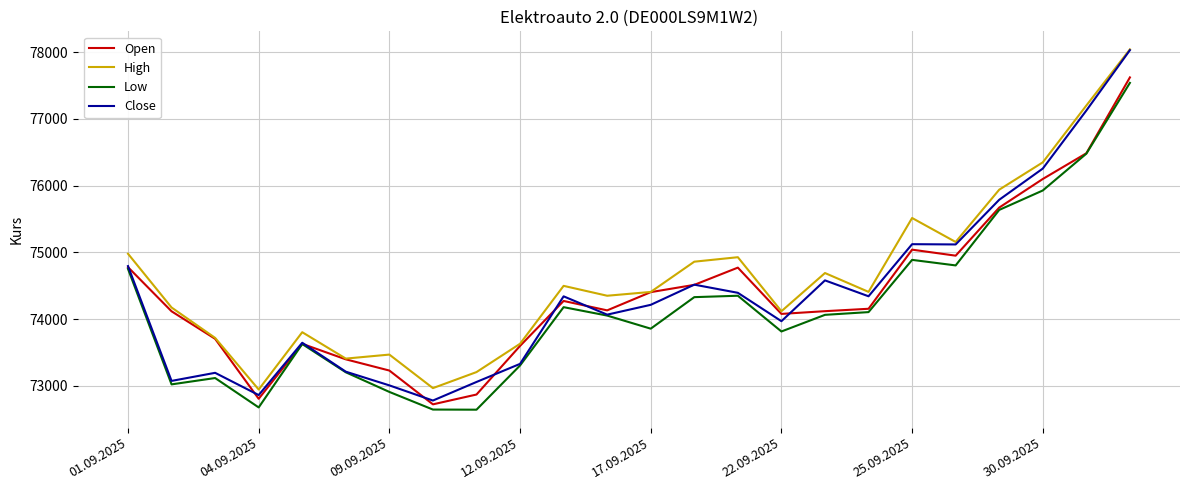

True or false: High and Low cross at least once.

False